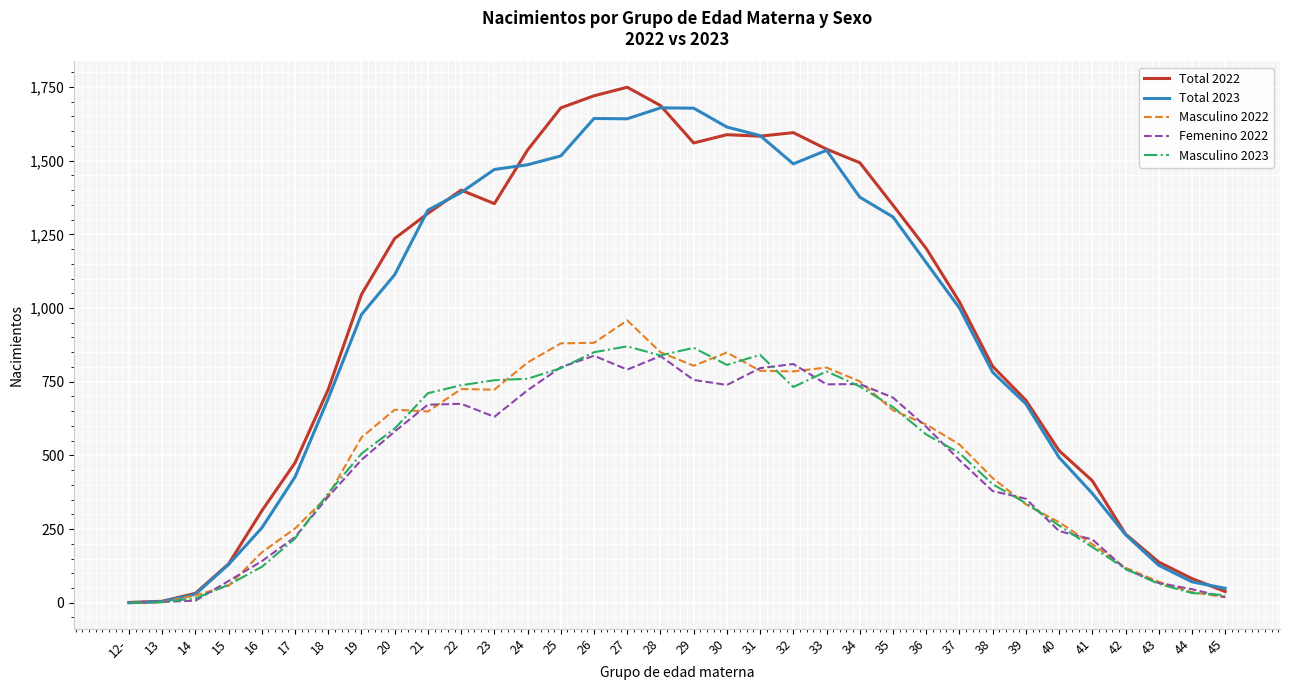

Is the value of Total 2022 at 25 greater than the value of Masculino 2022 at 21?

Yes